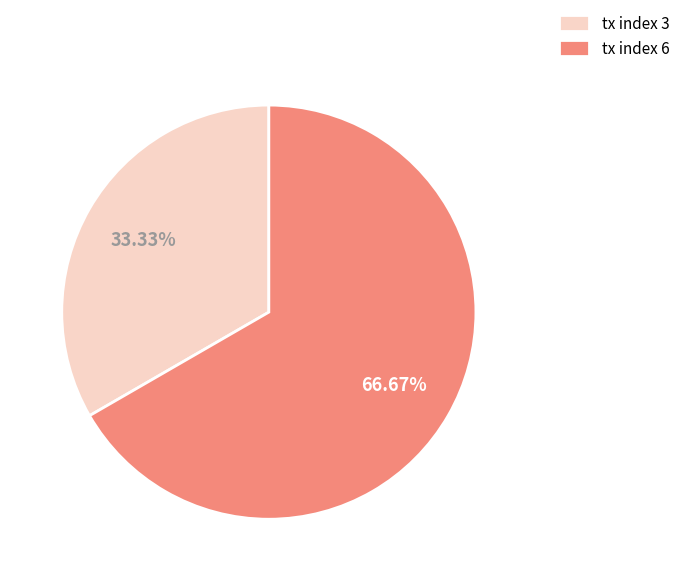

Approximately how many times larger is the value at tx index 3 compared to tx index 6?

0.5